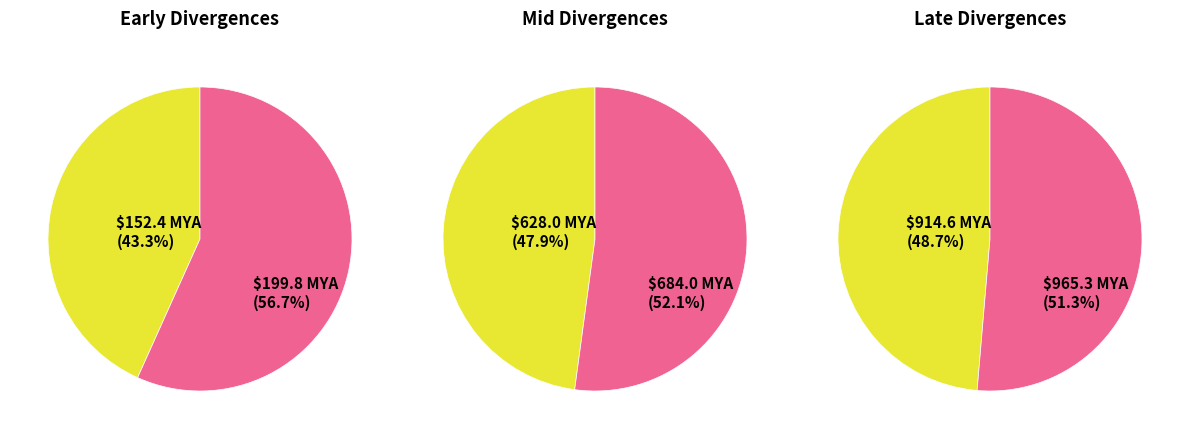

To the nearest percent, what is the combined percentage of Amniotes-Amphibia and Archosaurs-Turtle?

35%